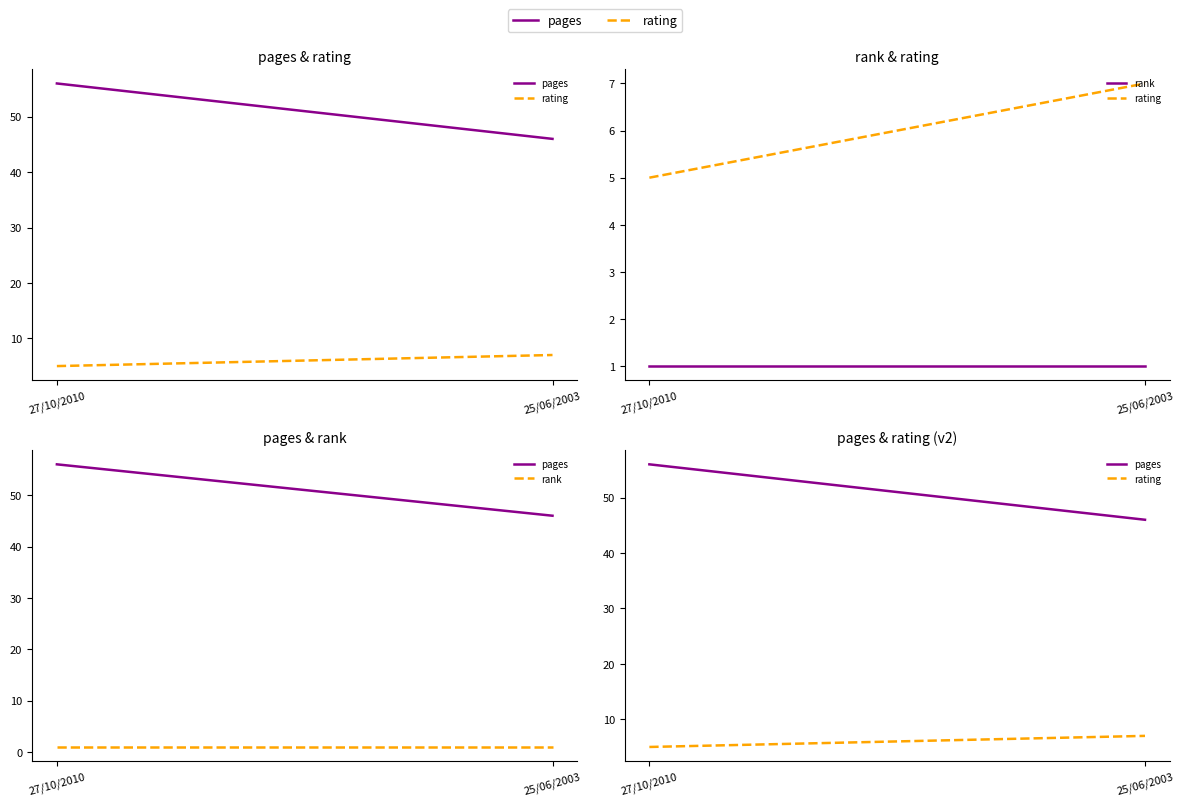

Which series has the largest range (max minus min)?

pages